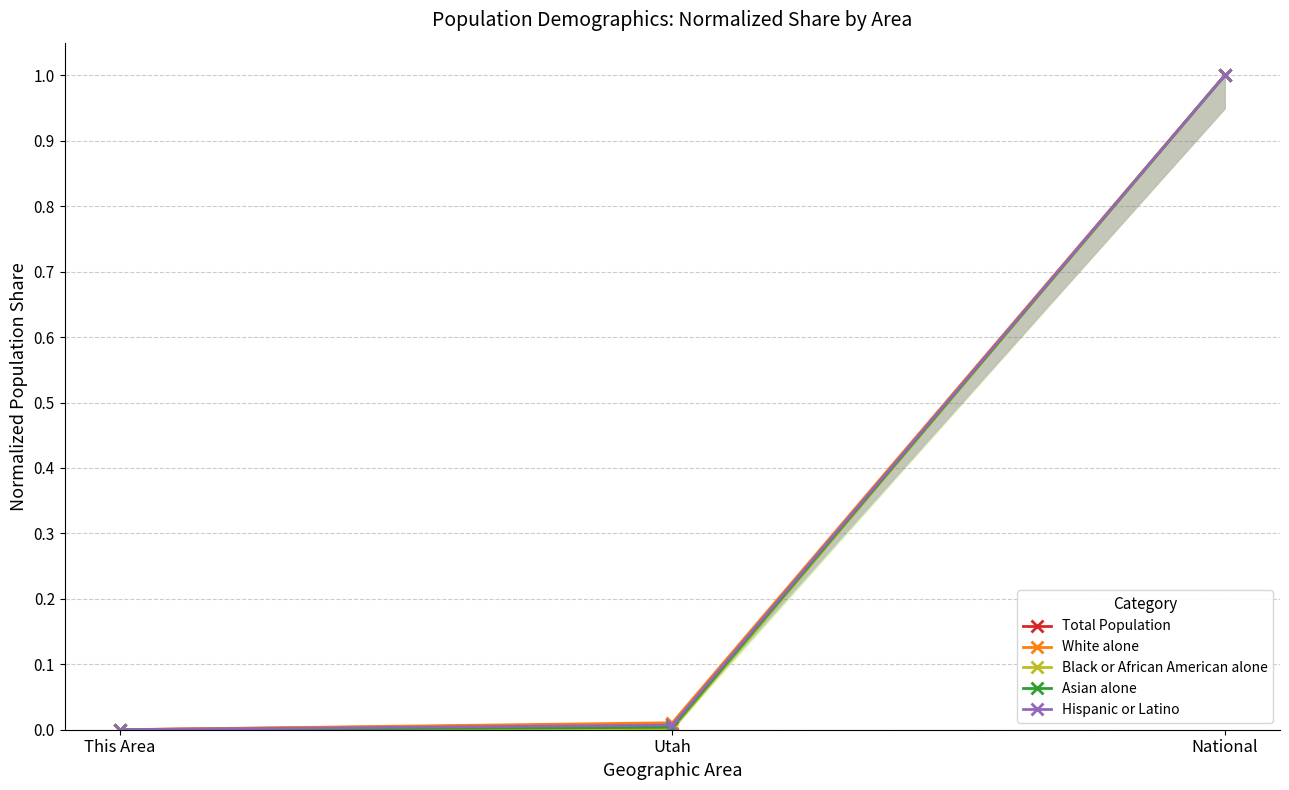

Rank the series by their maximum value, from lowest to highest.

Total Population, White alone, Black or African American alone, Asian alone, Hispanic or Latino